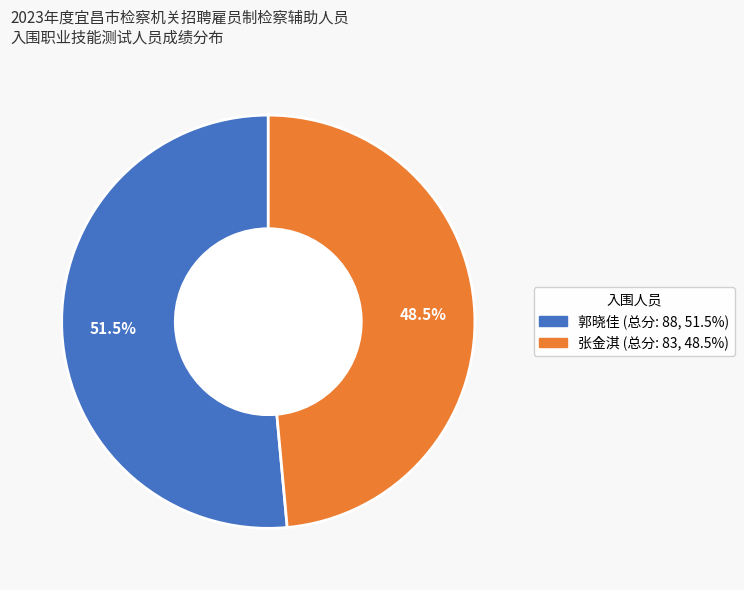

What is the majority slice?

郭晓佳